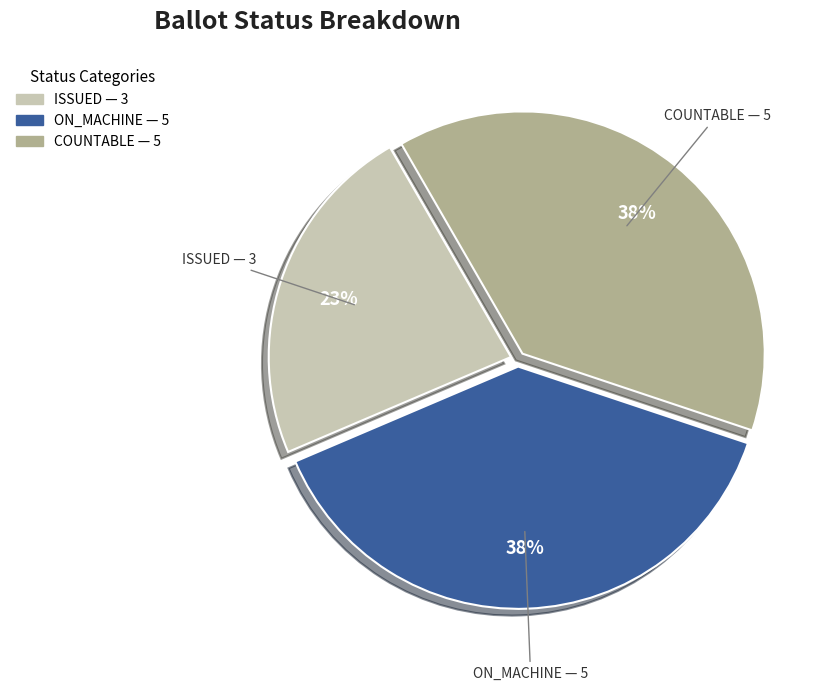

Is there any slice that represents more than half of the pie?

No